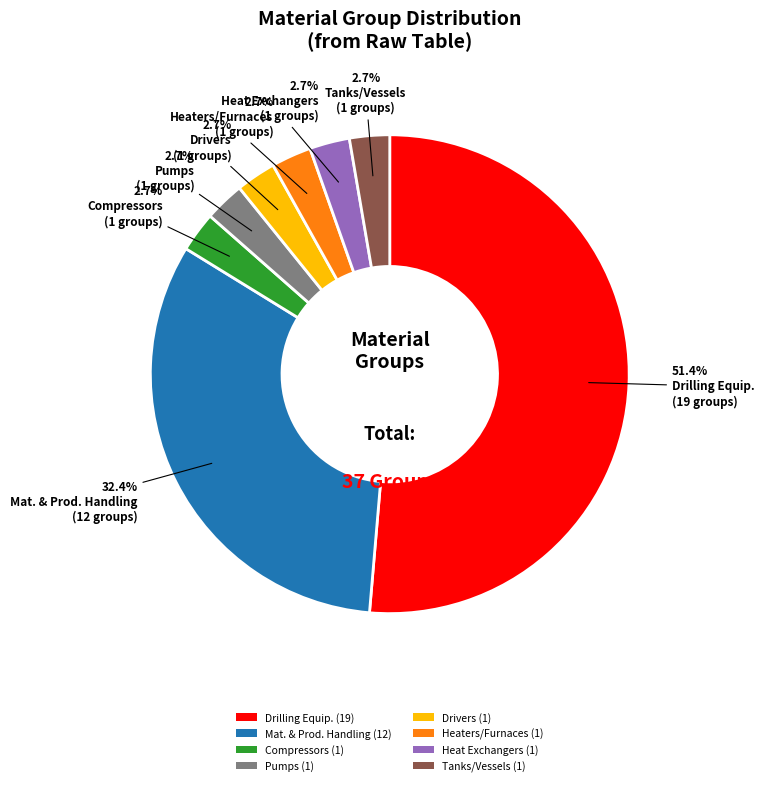

Combined, what portion of the pie is Pumps (1) and Mat. & Prod. Handling (12)?

35.1%